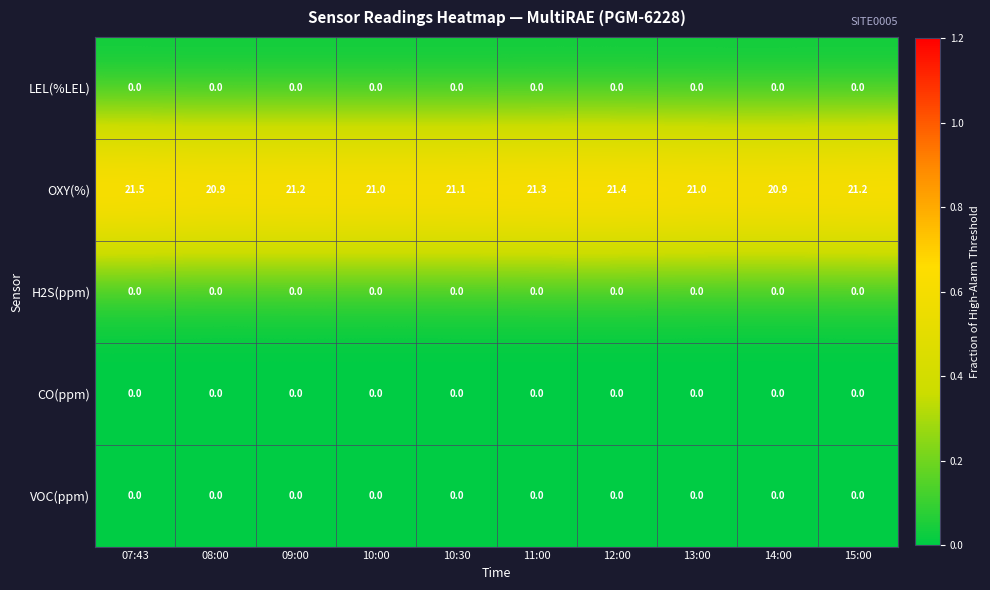

What is the minimum value for OXY(%)?

20.9